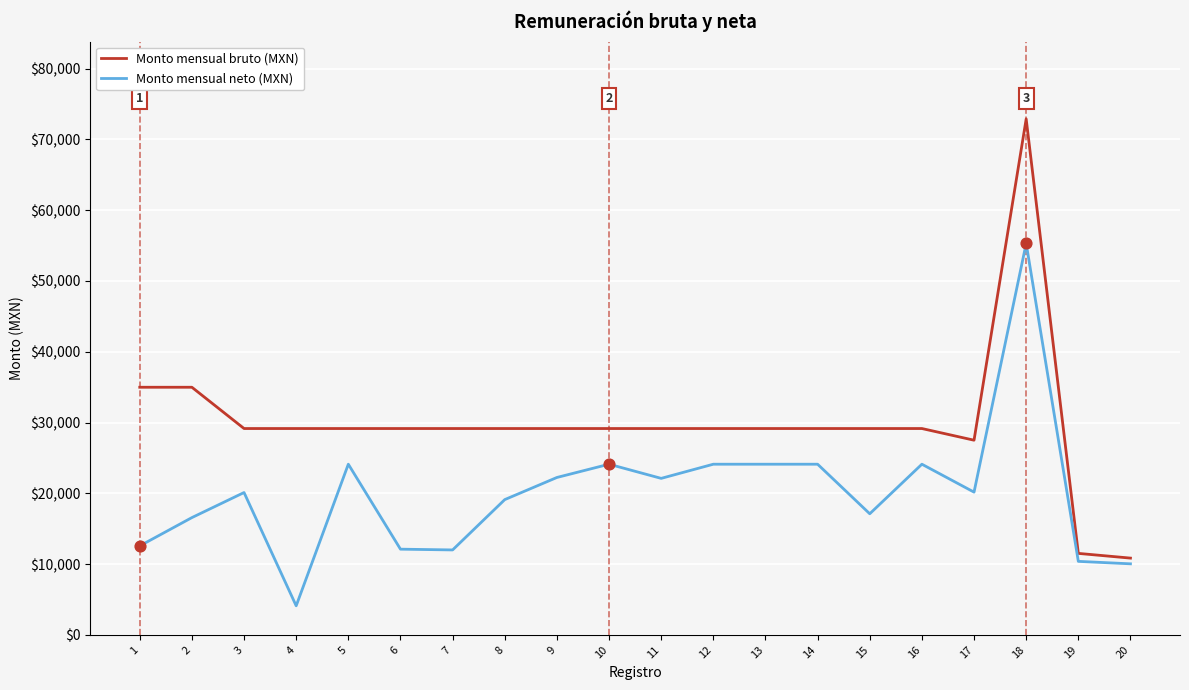

Which series has the largest total across all categories?

Monto mensual bruto (MXN)